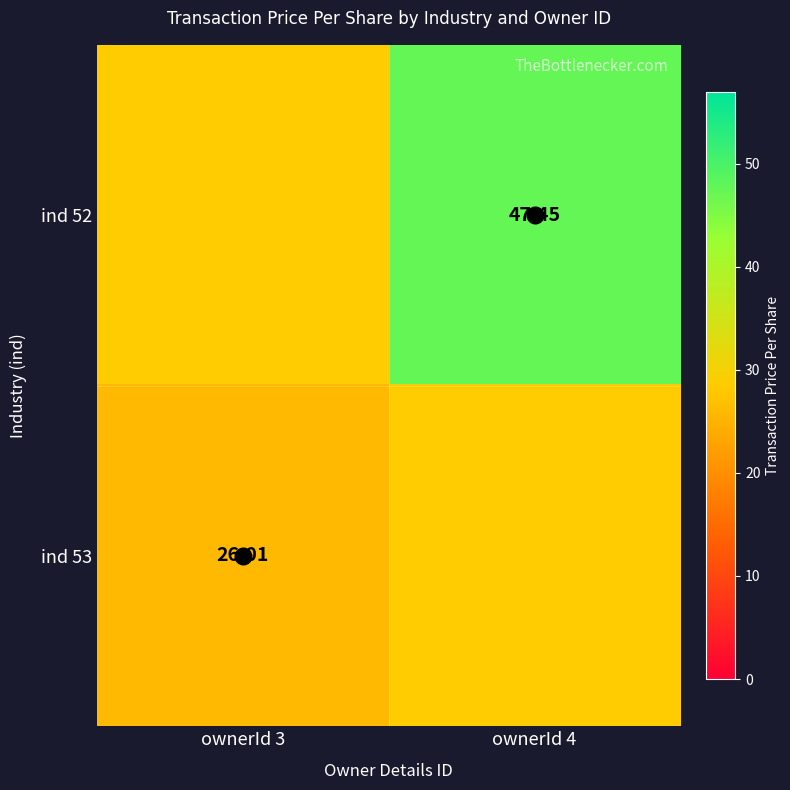

At which category is the sum across all series the highest?

ownerId 4